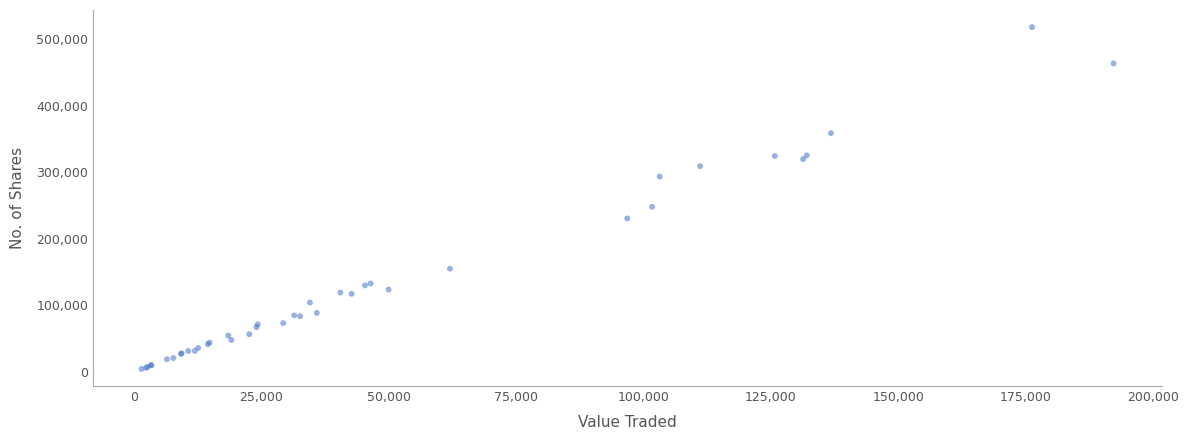

What Y value in the scatter plot is closest to 261032?

247848